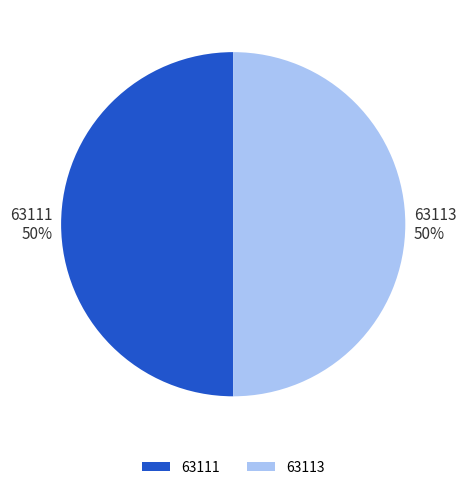

To the nearest percent, what percentage of the pie is 63113?

50%